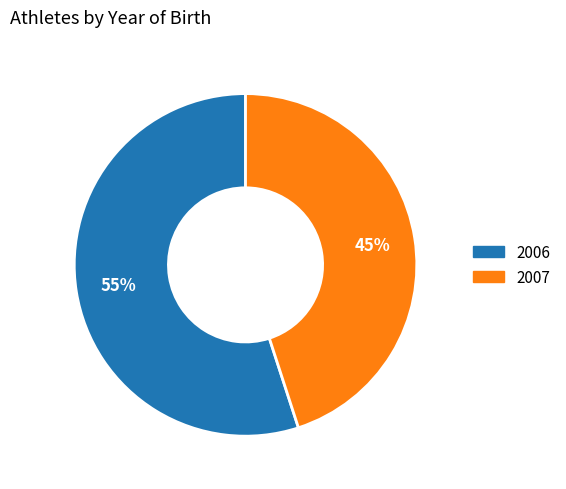

What is the ratio of the value at 2007 to the value at 2006?

0.8